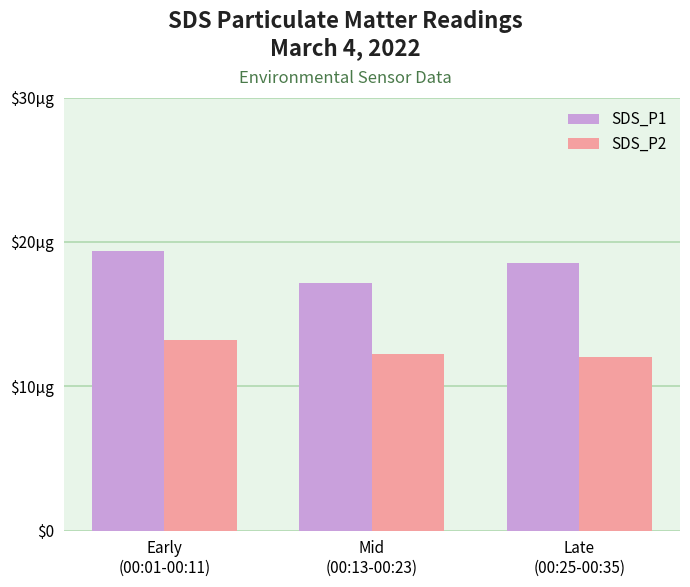

At which category does the chart reach its peak across all series?

Early
(00:01-00:11)